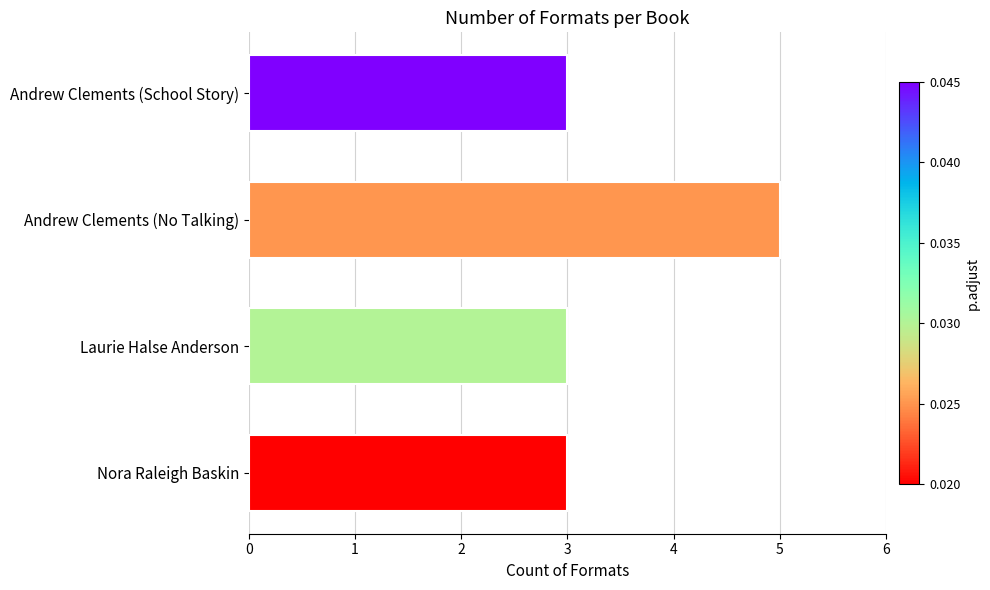

How many bars are there in total?

4